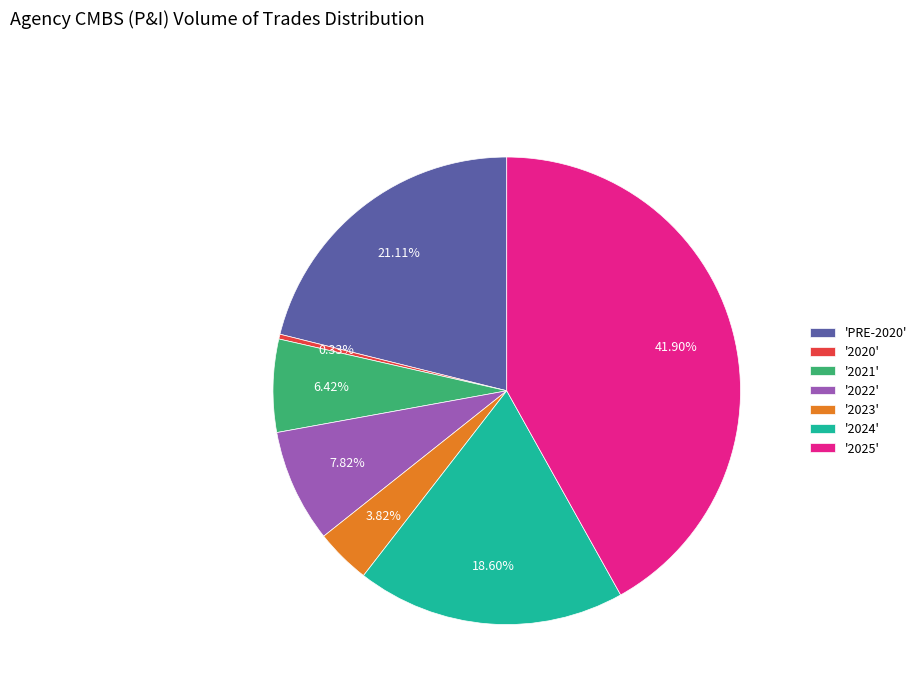

Count the number of slices in the pie.

7